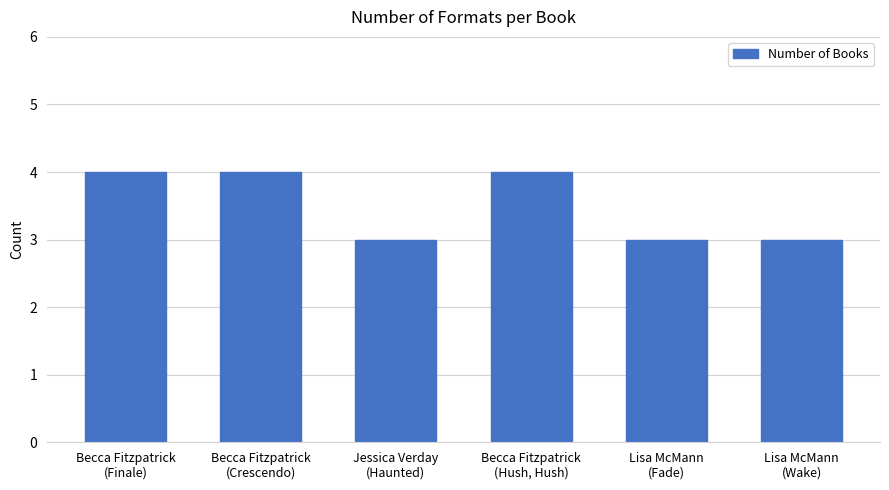

What is the average value?

4